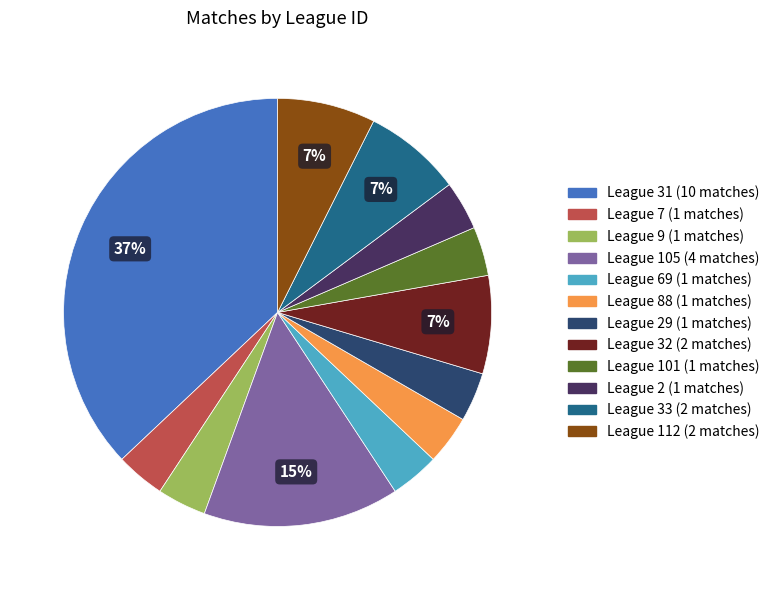

To the nearest percent, what is the difference between the largest and smallest slice percentages?

33%